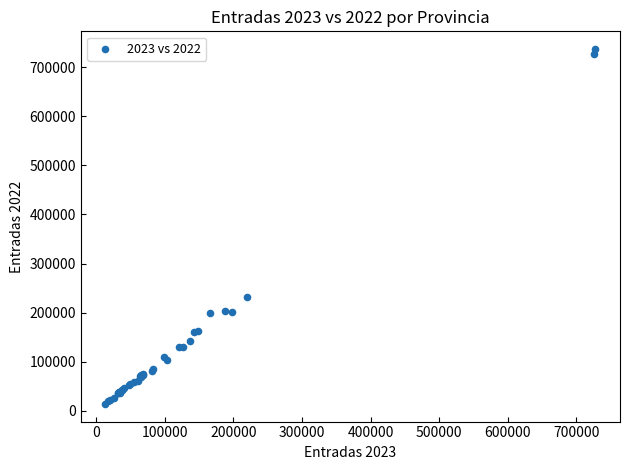

What Y value in the scatter plot is closest to 375589?

232789